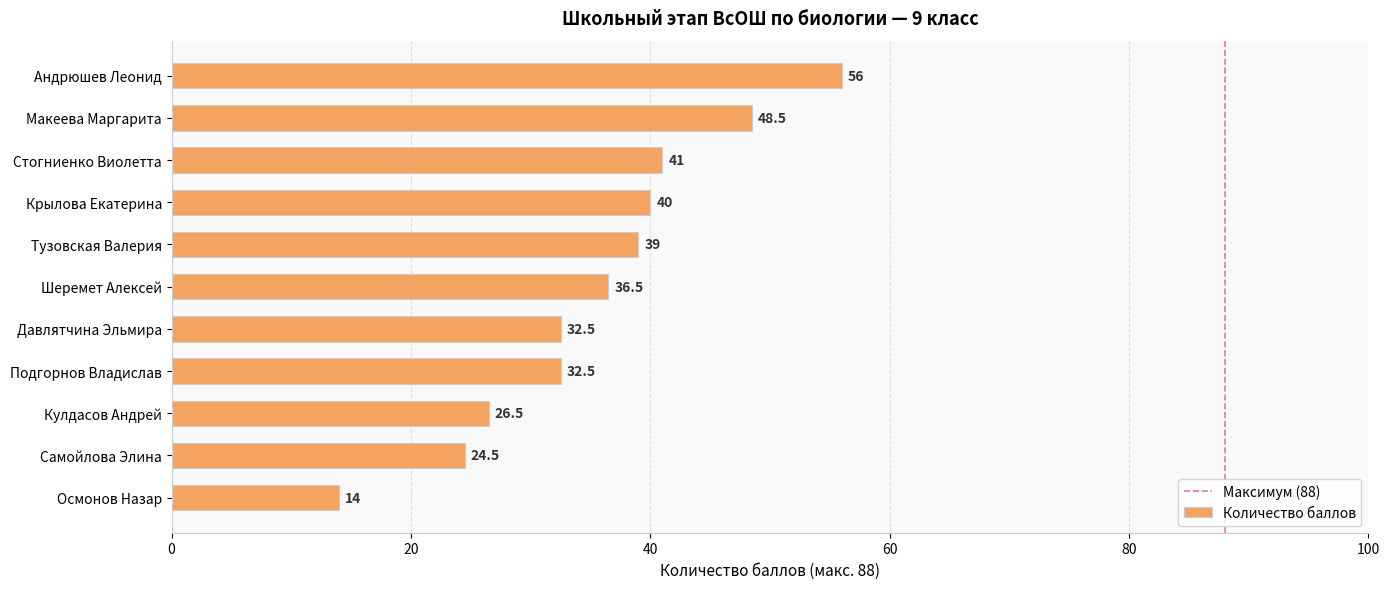

Does the chart contain stacked bars?

No